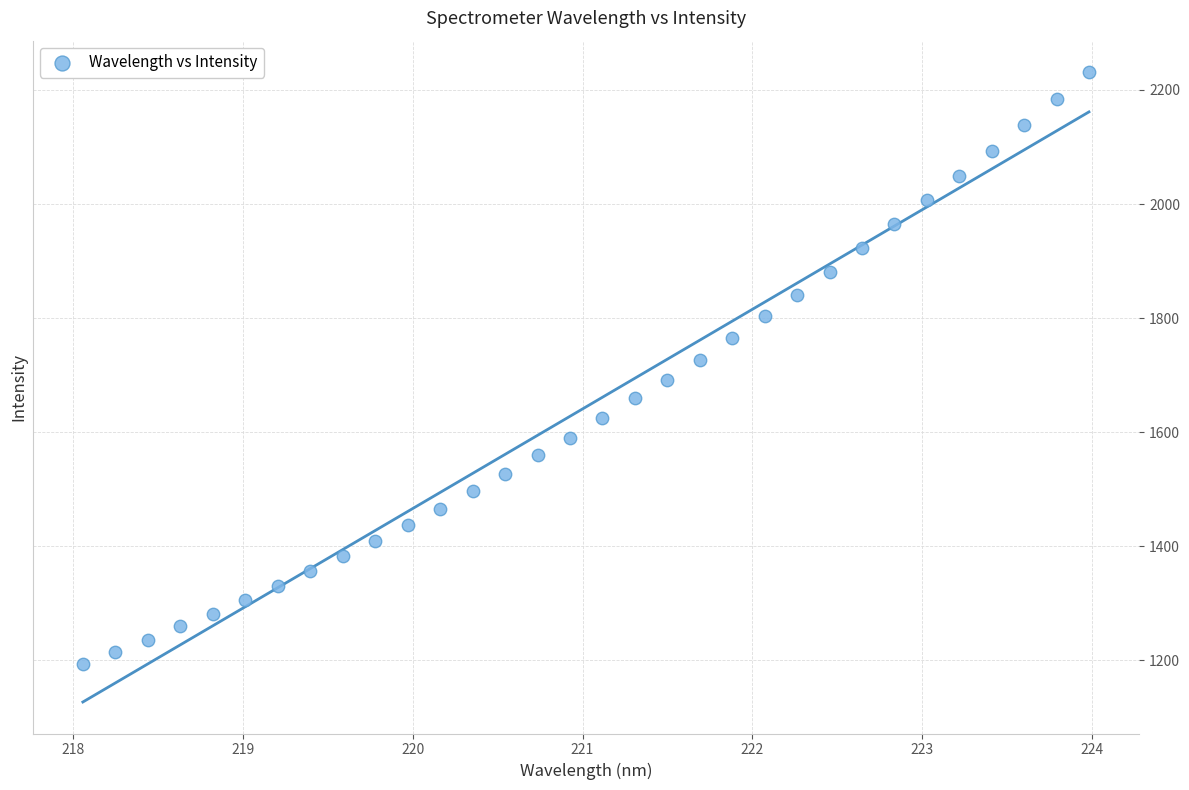

What is the range of Y values (max minus min)?

1037.5